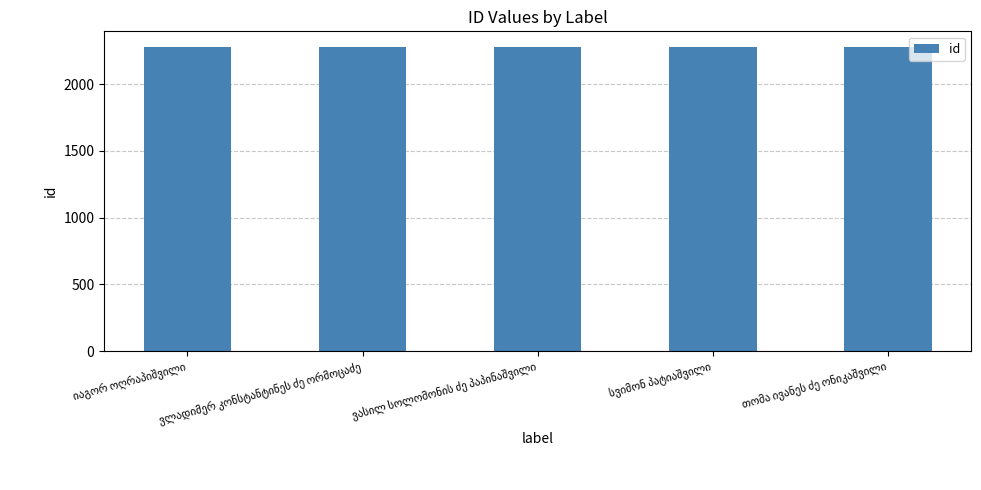

What is the average value?

2279